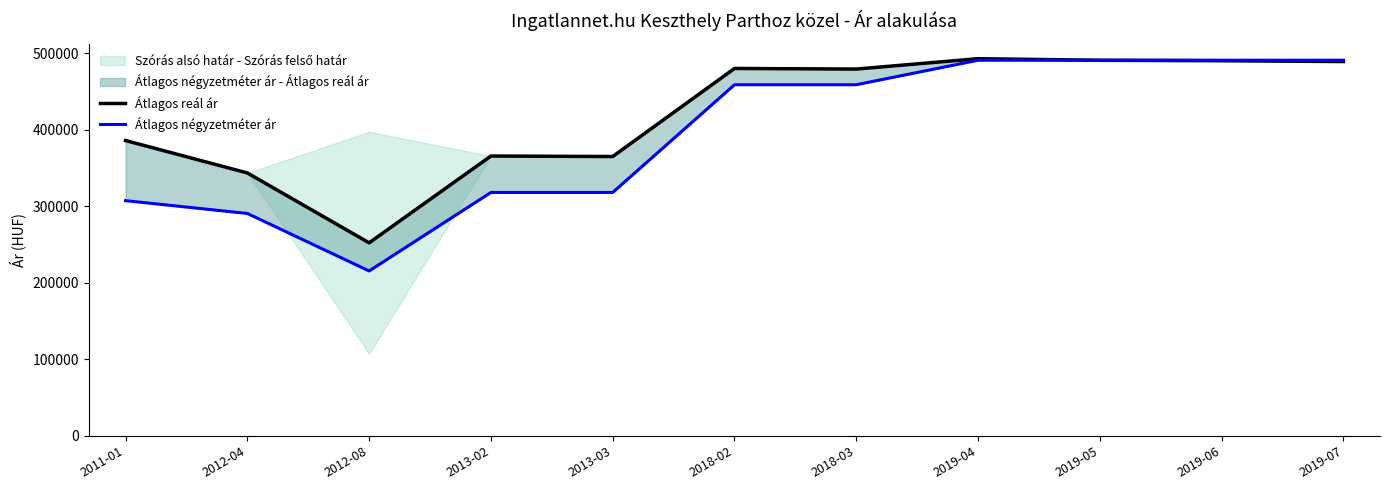

Is the value of Átlagos négyzetméter ár at 2012-04 greater than the value of Átlagos reál ár at 2019-06?

No